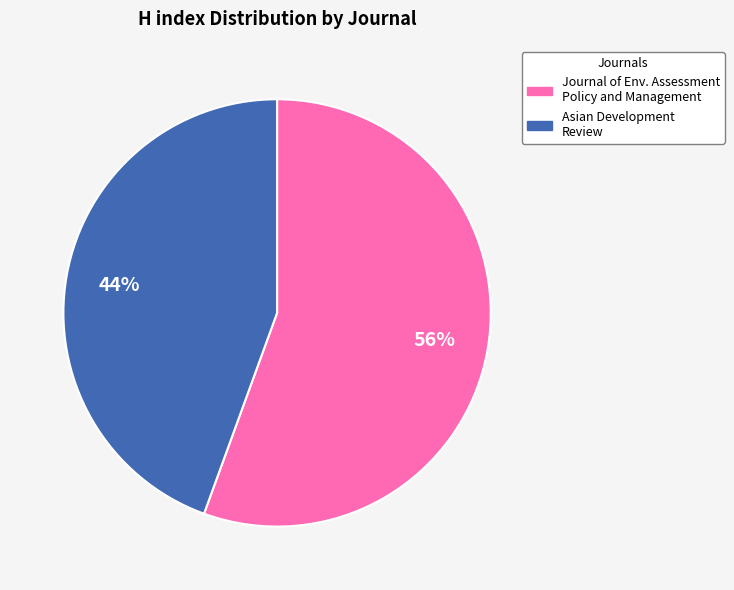

To the nearest percent, what is the average slice percentage?

50%